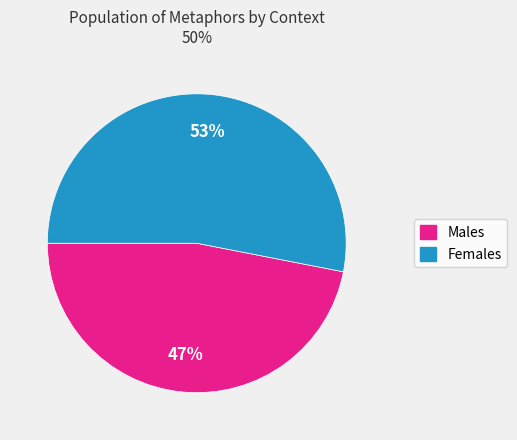

To the nearest percent, what is the difference between the largest and smallest slice percentages?

6%